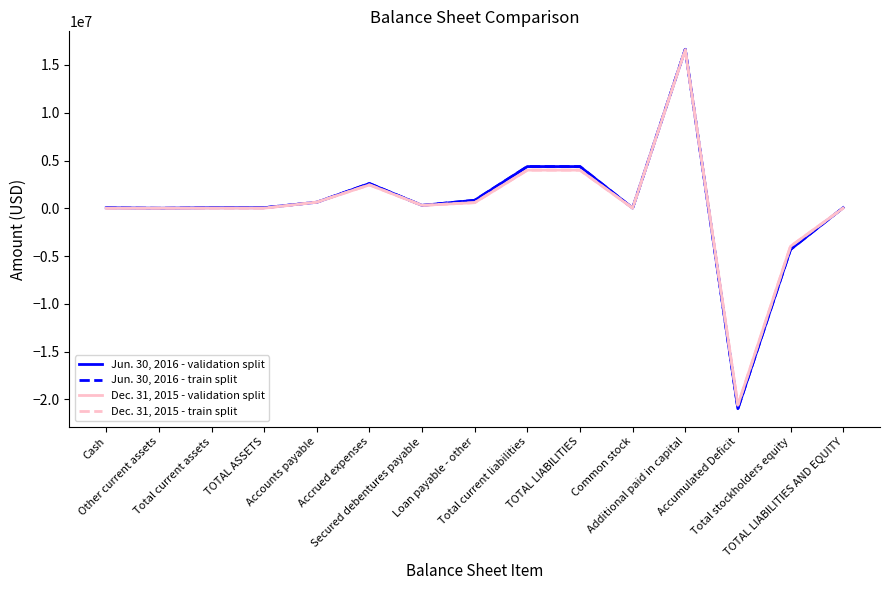

Is this an area chart (filled region under the line)?

No